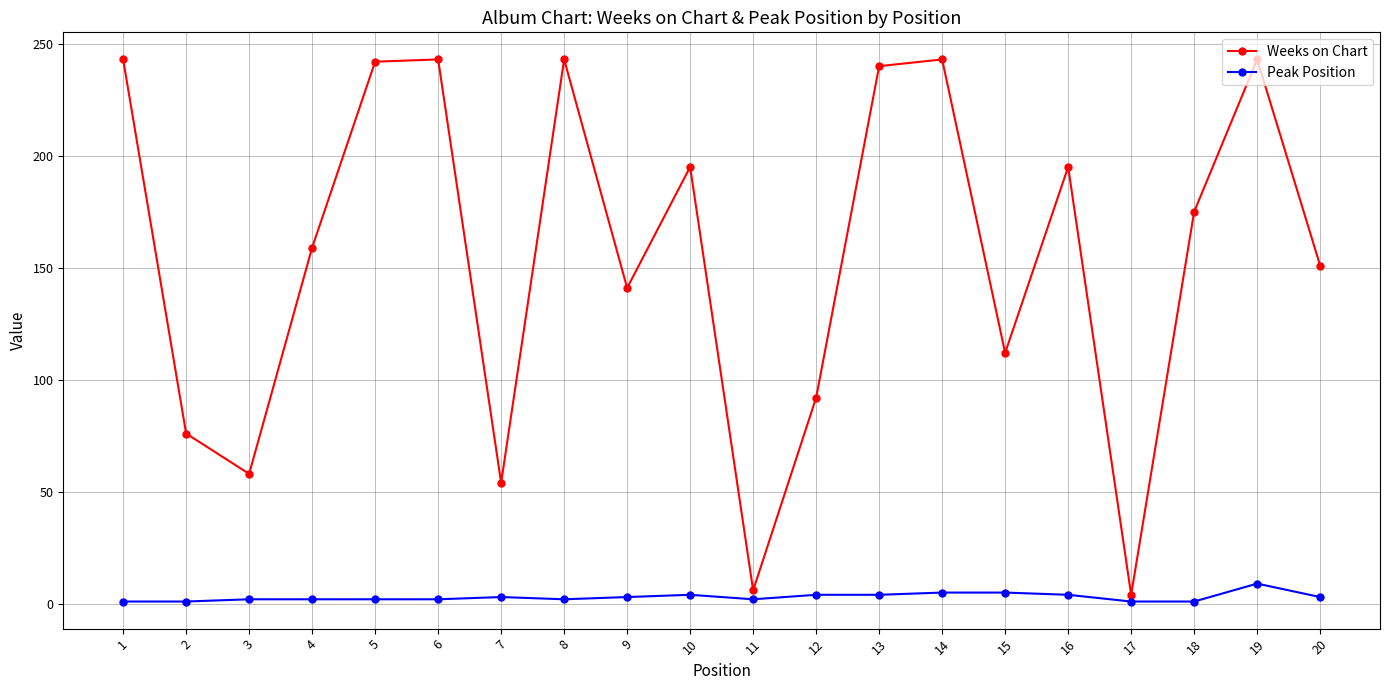

What are all the series names shown in the legend?

Weeks on Chart, Peak Position